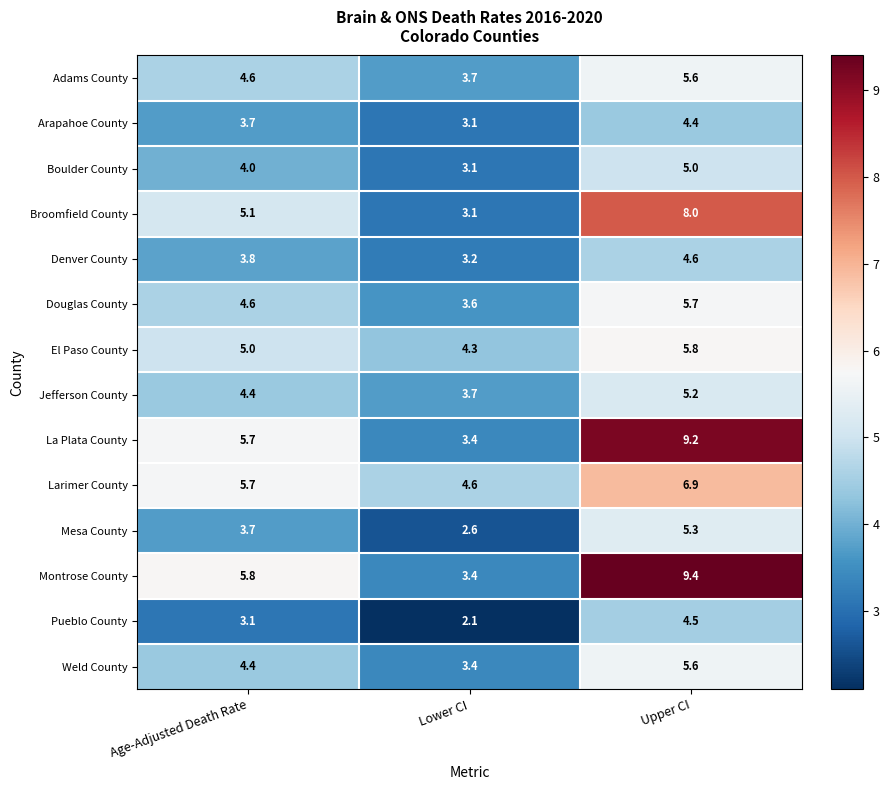

True or false: Boulder County has a value of 1.2 at Lower CI.

False